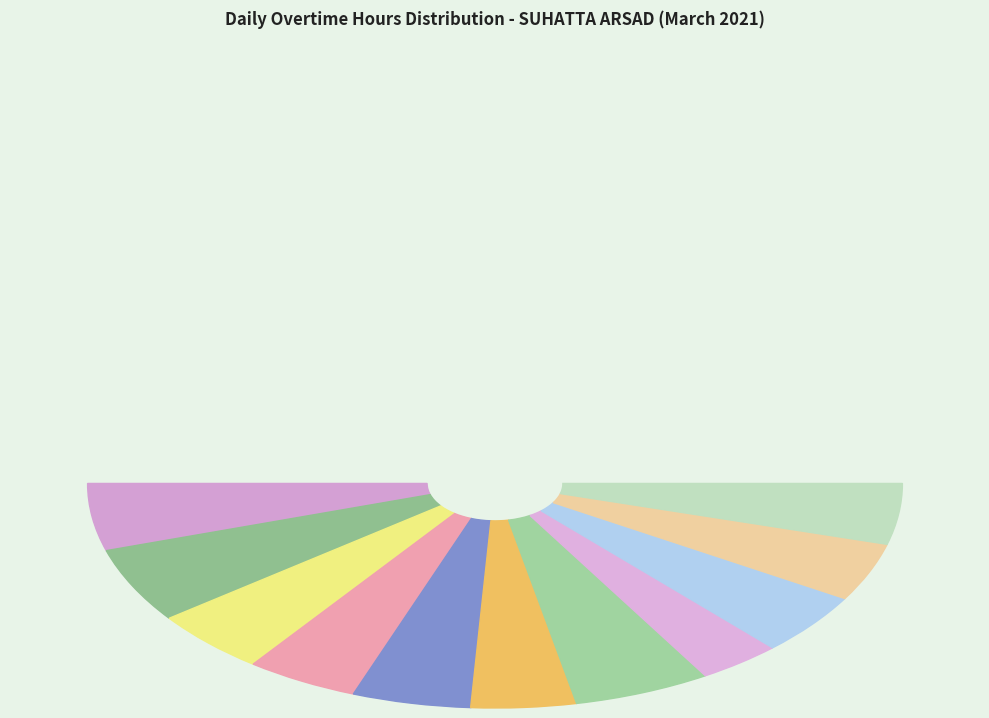

Does any single category account for the majority?

No